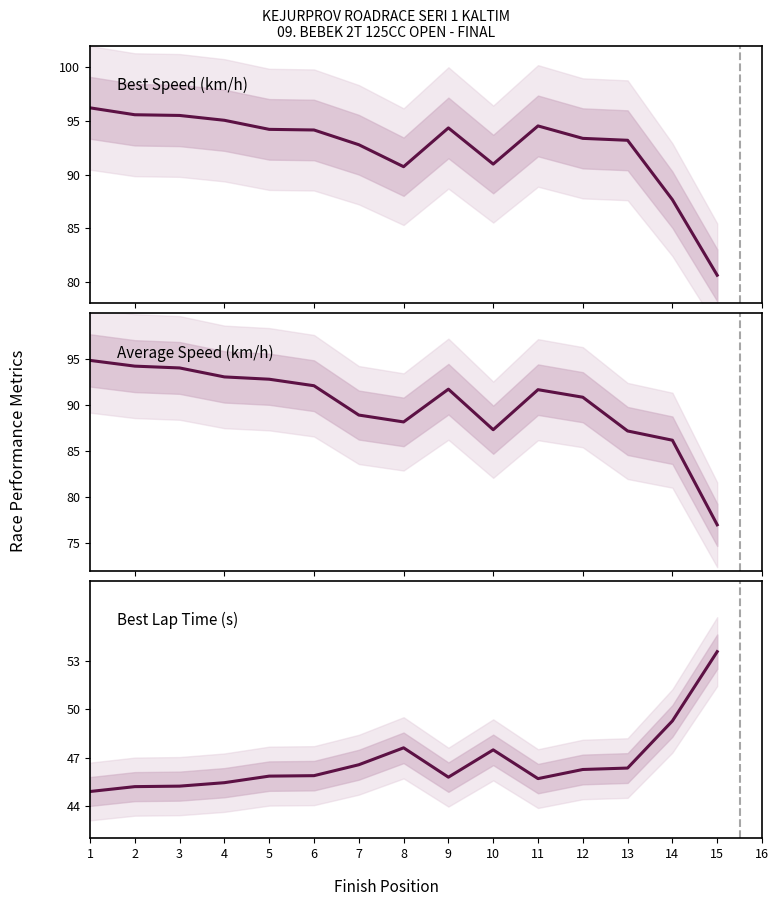

Is the value of Average Speed at 6 greater than the value of Best Speed at 4?

No